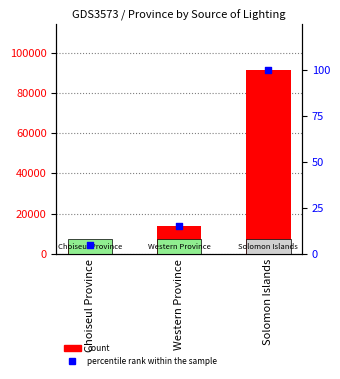

What are all the series names shown in the legend?

count, percentile rank within the sample